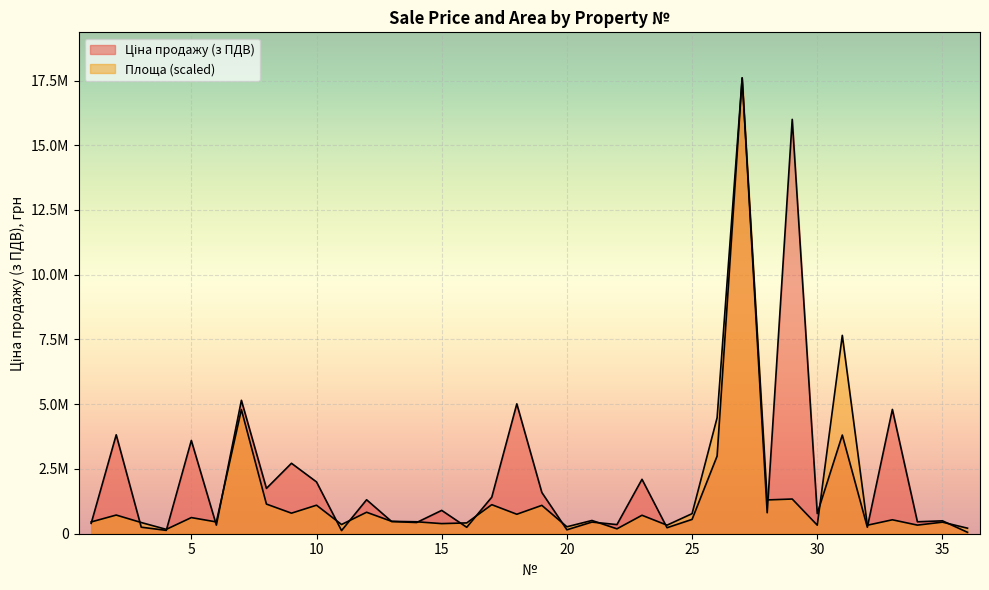

At how many categories does at least one series exceed 4708383?

6